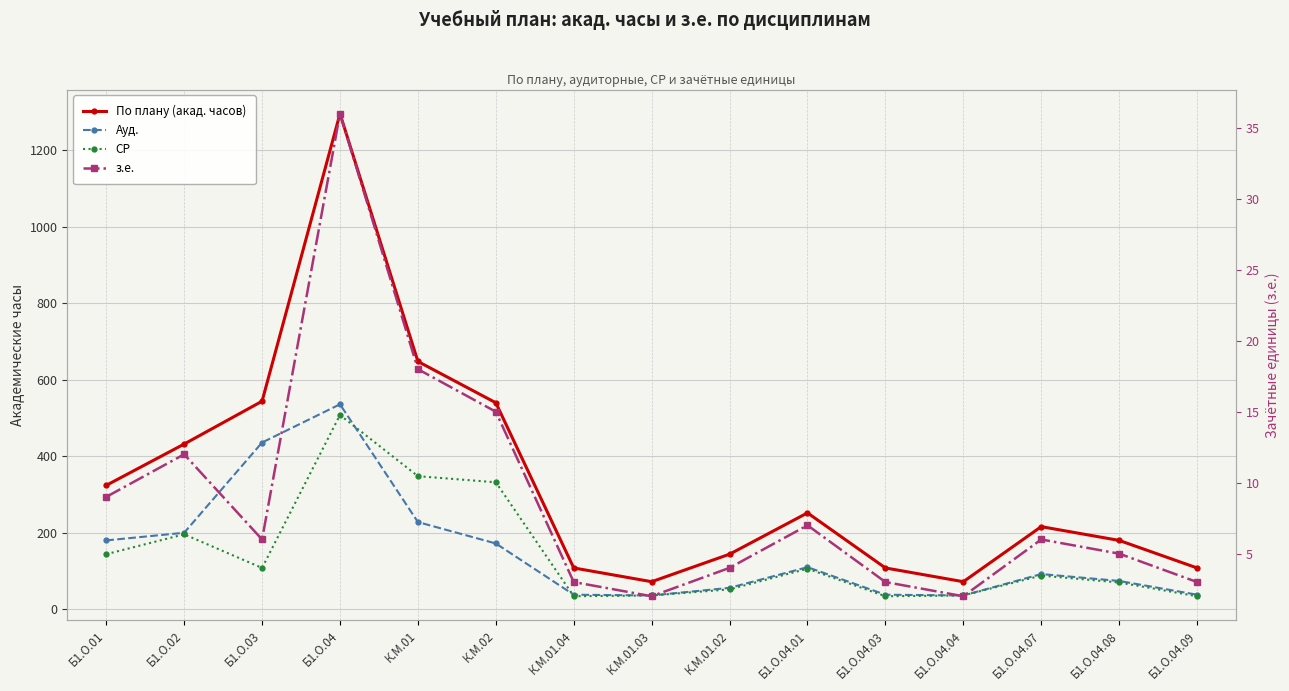

Reading left to right, list all the values displayed in this chart.

По плану (акад. часов): Б1.О.01=324	Б1.О.02=432	Б1.О.03=544	Б1.О.04=1296	К.М.01=648	К.М.02=540	К.М.01.04=108	К.М.01.03=72	К.М.01.02=144	Б1.О.04.01=252	Б1.О.04.03=108	Б1.О.04.04=72	Б1.О.04.07=216	Б1.О.04.08=180	Б1.О.04.09=108
Ауд.: Б1.О.01=180	Б1.О.02=200	Б1.О.03=436	Б1.О.04=536	К.М.01=228	К.М.02=172	К.М.01.04=38	К.М.01.03=36	К.М.01.02=56	Б1.О.04.01=110	Б1.О.04.03=38	Б1.О.04.04=36	Б1.О.04.07=92	Б1.О.04.08=74	Б1.О.04.09=38
СР: Б1.О.01=144	Б1.О.02=196	Б1.О.03=108	Б1.О.04=508	К.М.01=348	К.М.02=332	К.М.01.04=34	К.М.01.03=36	К.М.01.02=52	Б1.О.04.01=106	Б1.О.04.03=34	Б1.О.04.04=36	Б1.О.04.07=88	Б1.О.04.08=70	Б1.О.04.09=34
з.е.: Б1.О.01=9	Б1.О.02=12	Б1.О.03=6	Б1.О.04=36	К.М.01=18	К.М.02=15	К.М.01.04=3	К.М.01.03=2	К.М.01.02=4	Б1.О.04.01=7	Б1.О.04.03=3	Б1.О.04.04=2	Б1.О.04.07=6	Б1.О.04.08=5	Б1.О.04.09=3